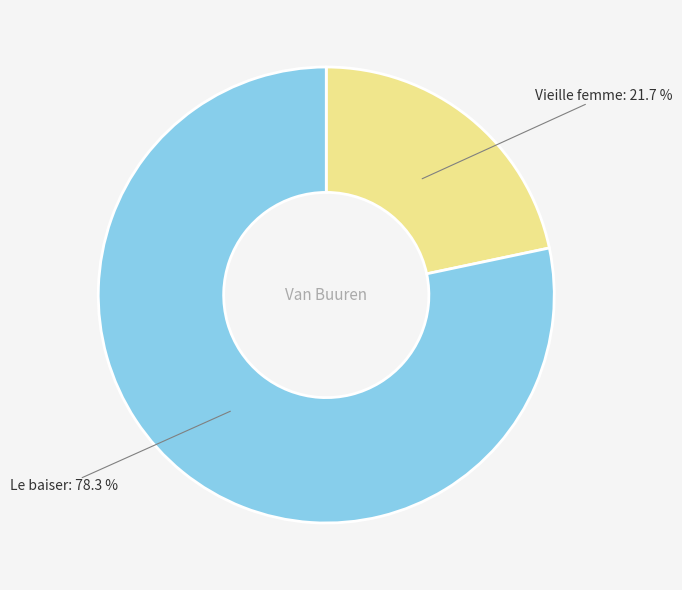

Which slice is the largest?

Le baiser